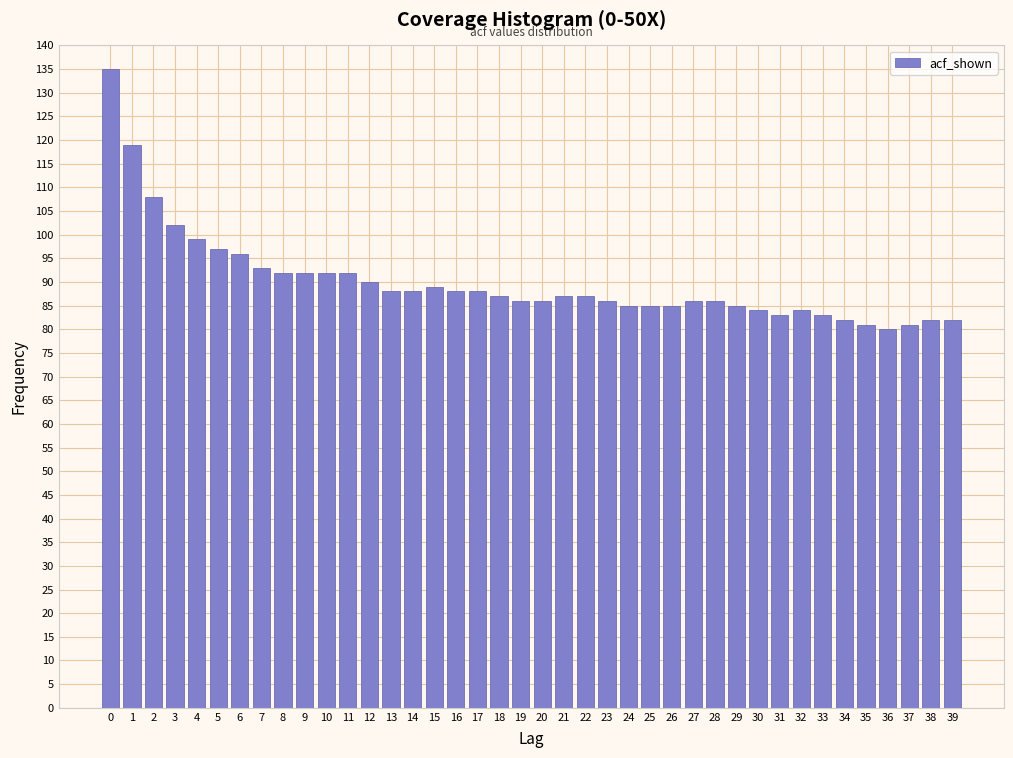

True or false: the data shows 96 at 6.

True